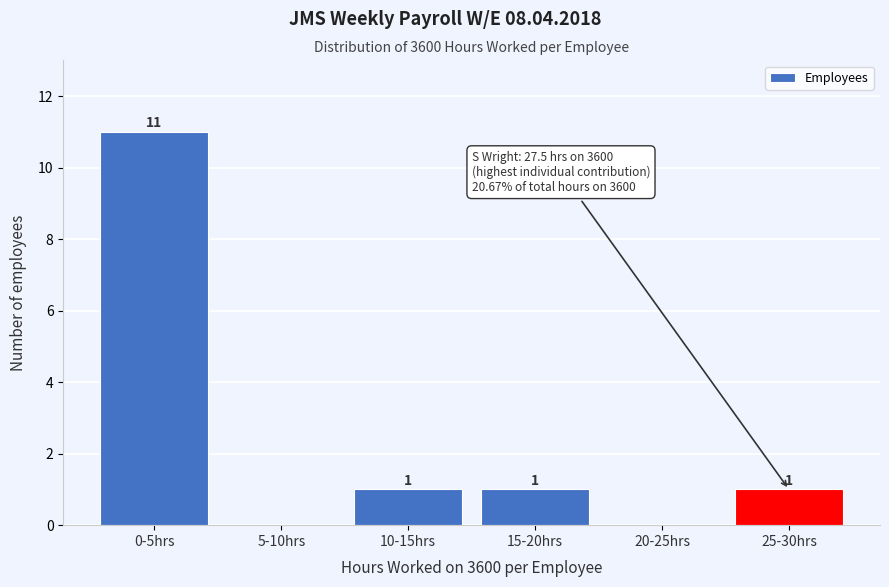

Reading right to left, transcribe all the data shown in this chart.

25-30hrs=1	20-25hrs=0	15-20hrs=1	10-15hrs=1	5-10hrs=0	0-5hrs=11